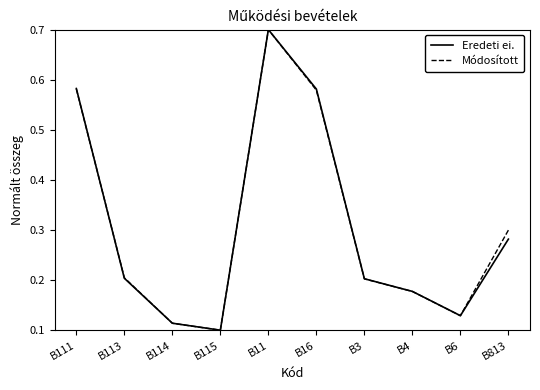

In Módosított, how many points are higher than both neighbors (excluding endpoints)?

1